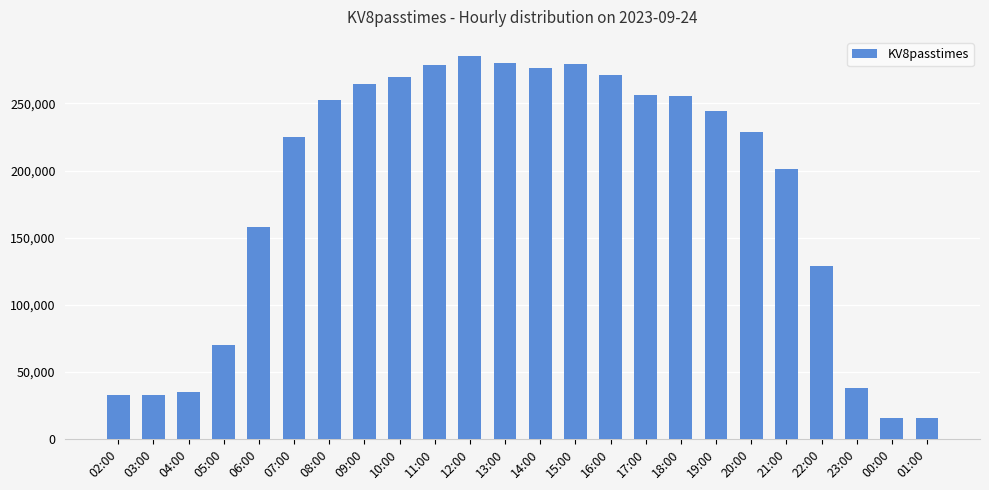

What is the change in value from 18:00 to 21:00?

-54379